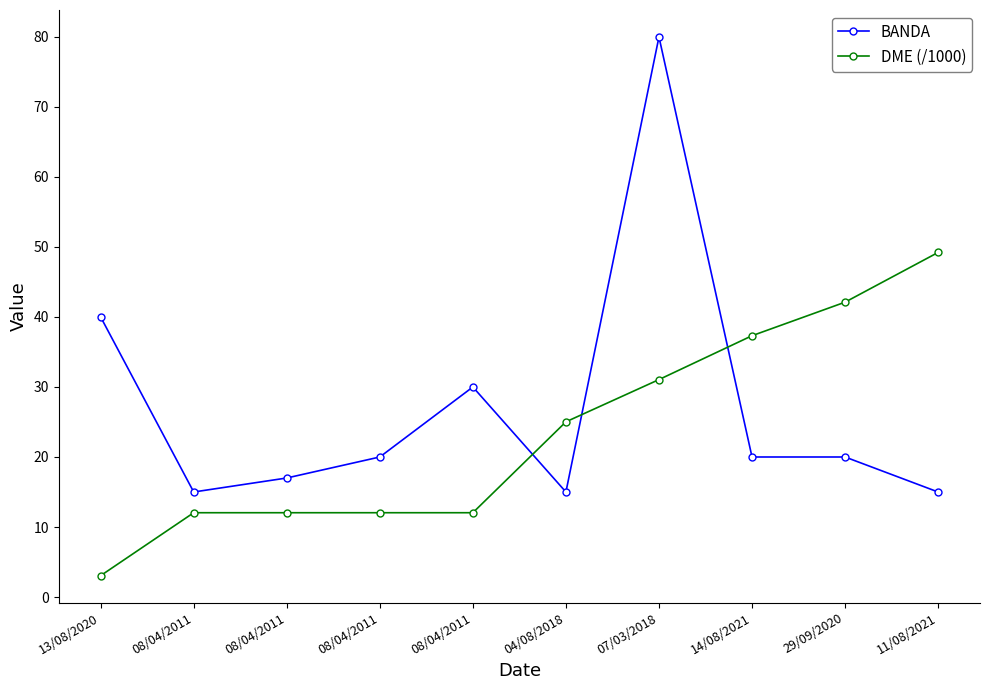

Is it true that BANDA equals 40.0 at 13/08/2020?

True